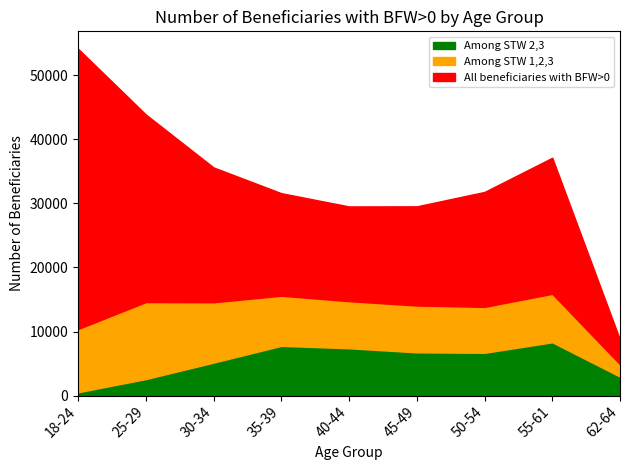

At which category is the sum across all series the highest?

18-24